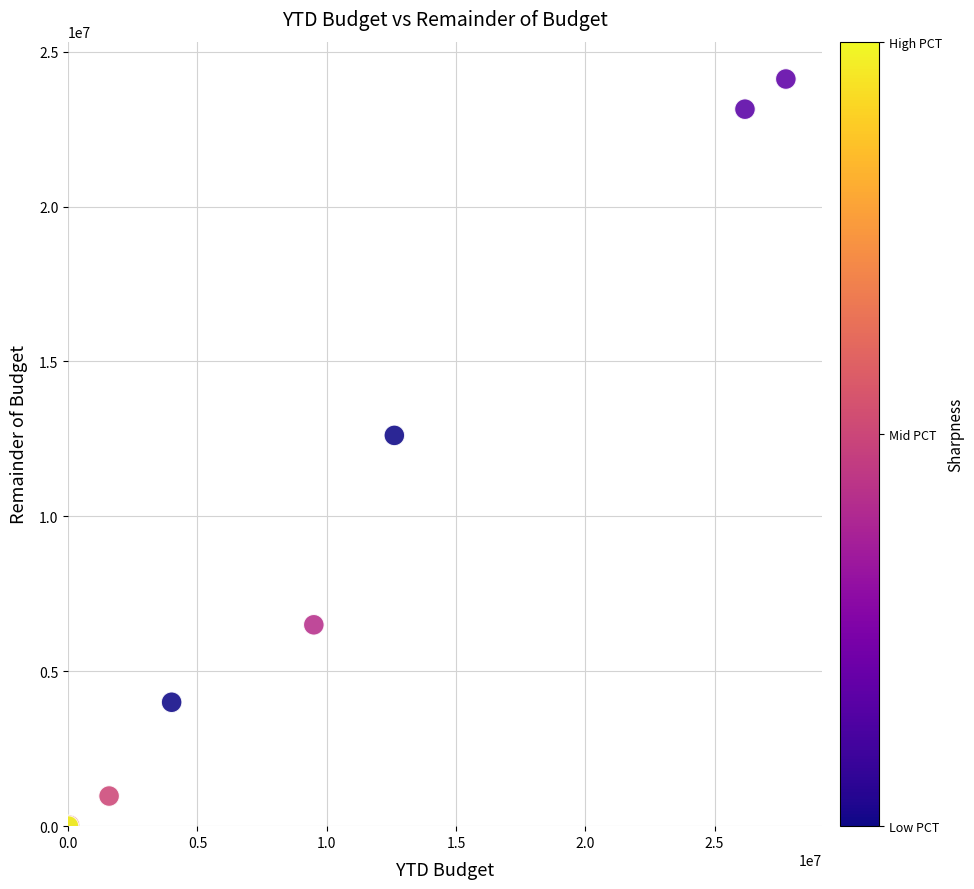

What Y value in the scatter plot is closest to 12060125?

12614346.0